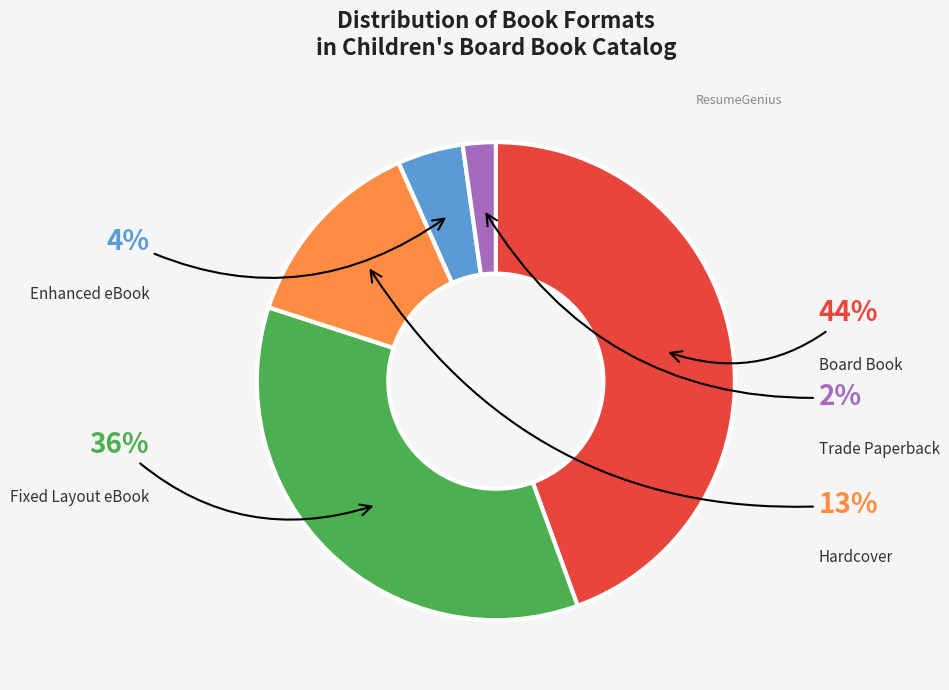

Combined, do Trade Paperback and Enhanced eBook account for over 50%?

No